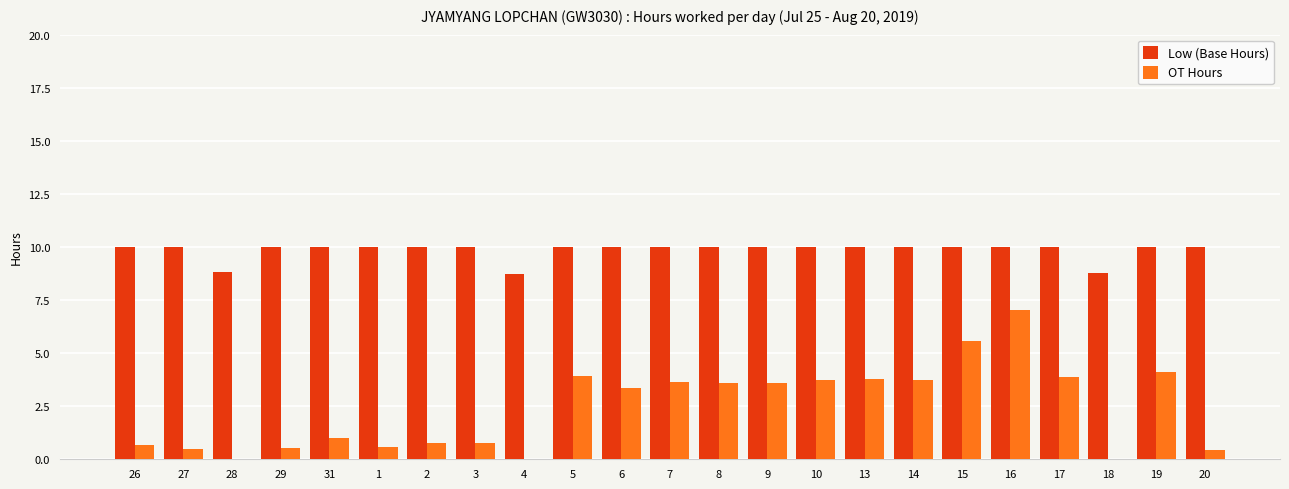

How many groups of bars are there?

23